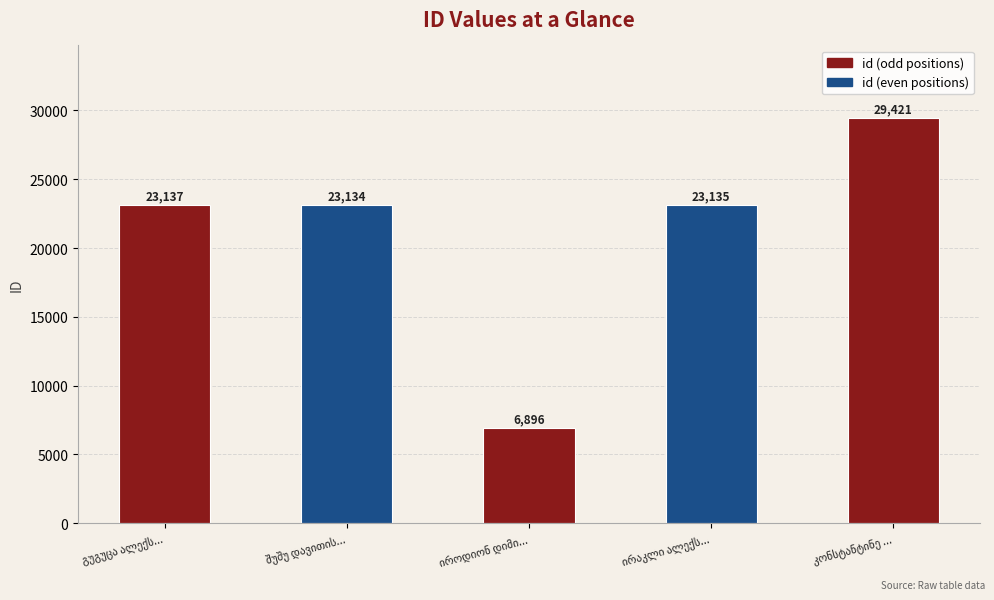

What is the value of the 4th bar from the left?

23135